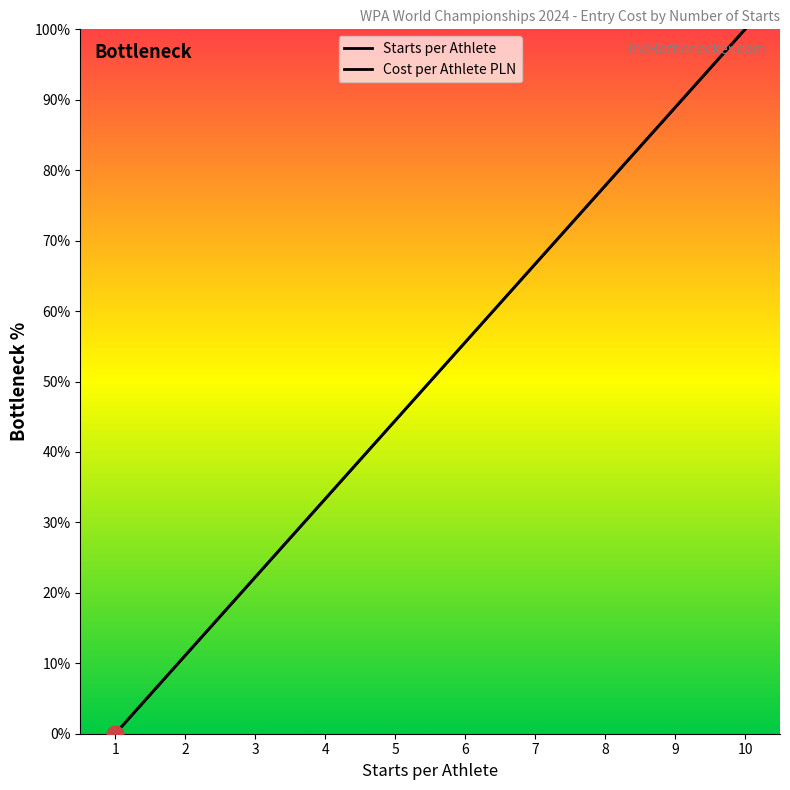

Is it true that Cost per Athlete PLN equals 11.1 at 2?

True